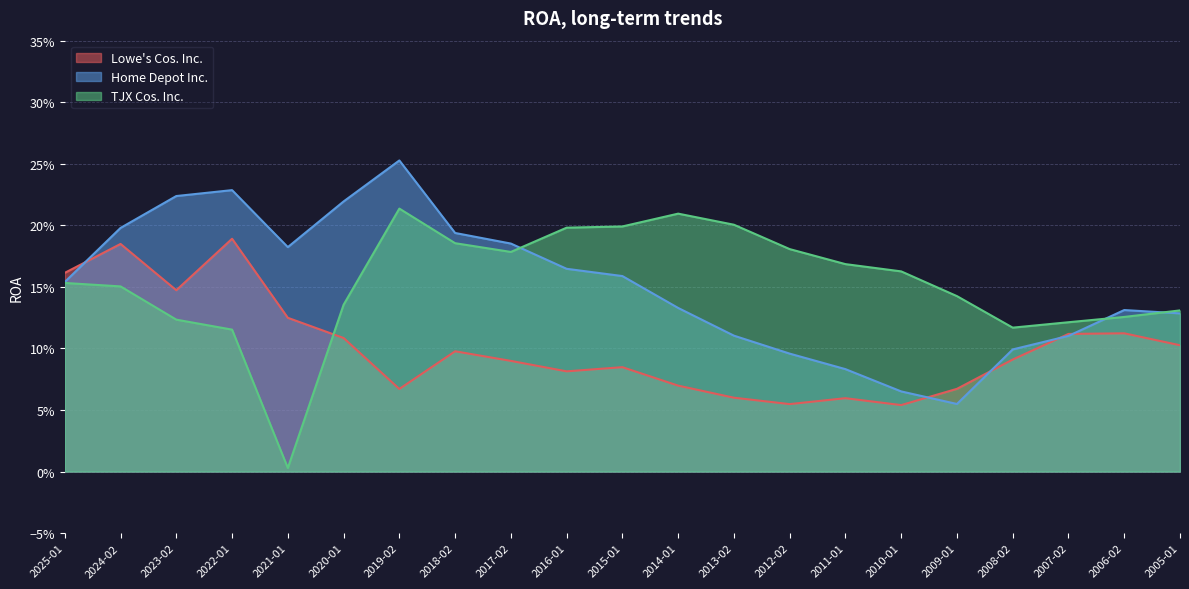

True or false: Home Depot Inc. and Lowe's Cos. Inc. cross at least once.

True